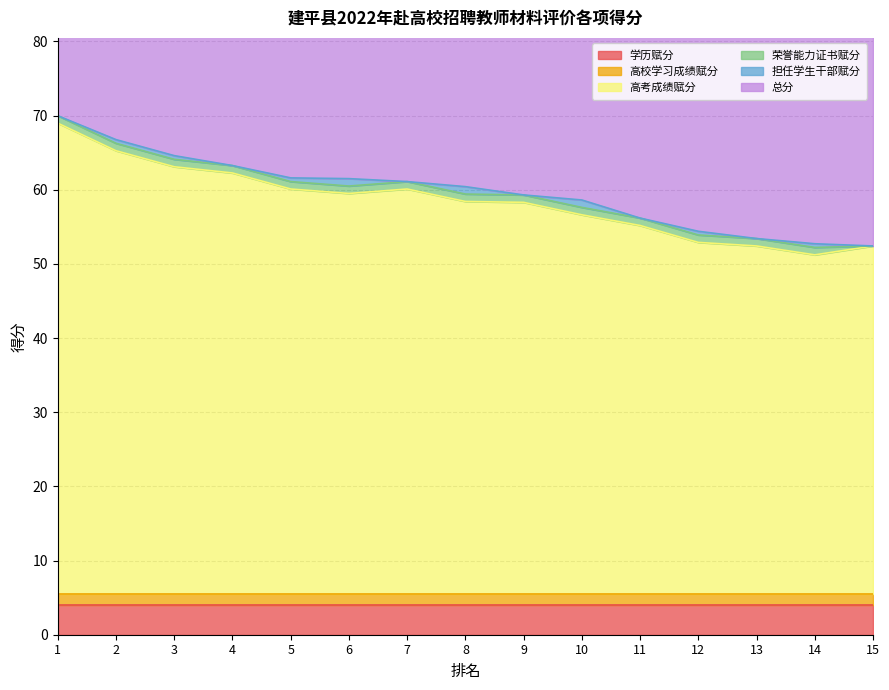

Rank the series by their maximum value, from highest to lowest.

总分, 高考成绩赋分, 学历赋分, 高校学习成绩赋分, 荣誉能力证书赋分, 担任学生干部赋分